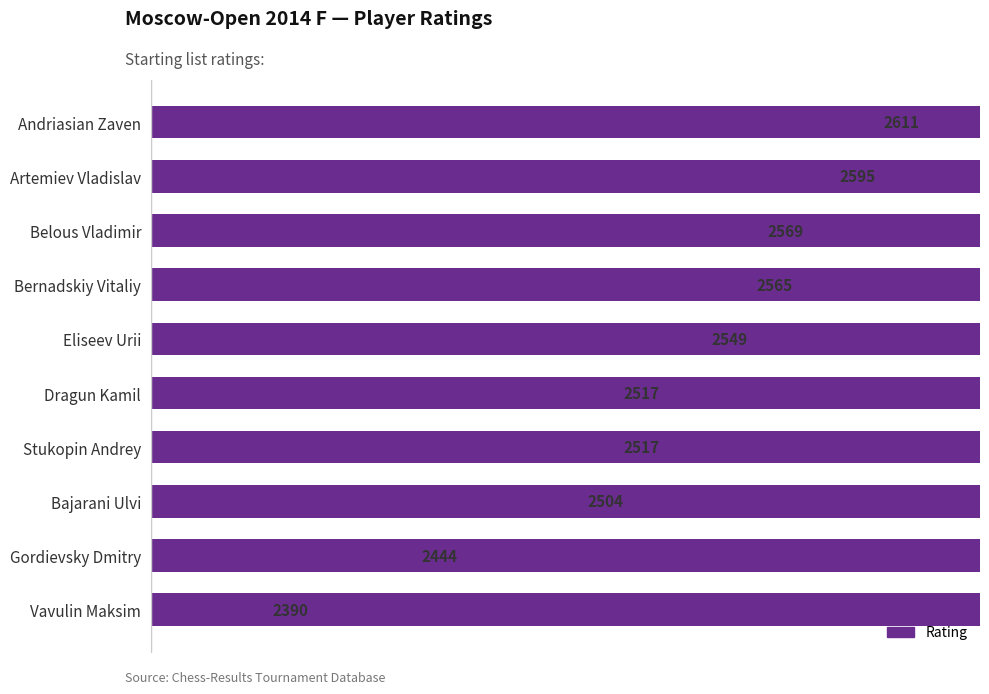

Does the chart contain stacked bars?

No